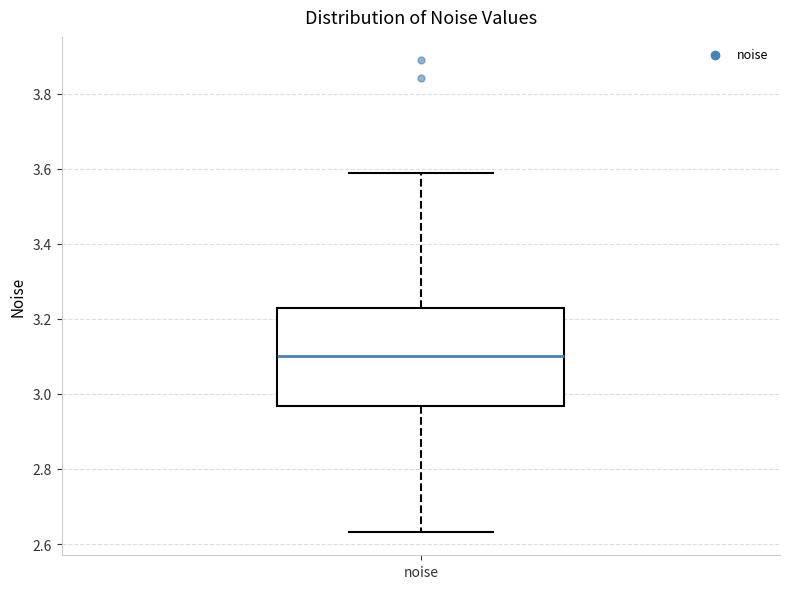

Transcribe this box plot: give where the median line is, the range the box spans, and where the two whiskers end, as read against the y-axis. The values are not printed on the chart, so give them approximately, as read against the axis.

median 3.10, box 2.96 to 3.22, whiskers 2.64 to 3.58